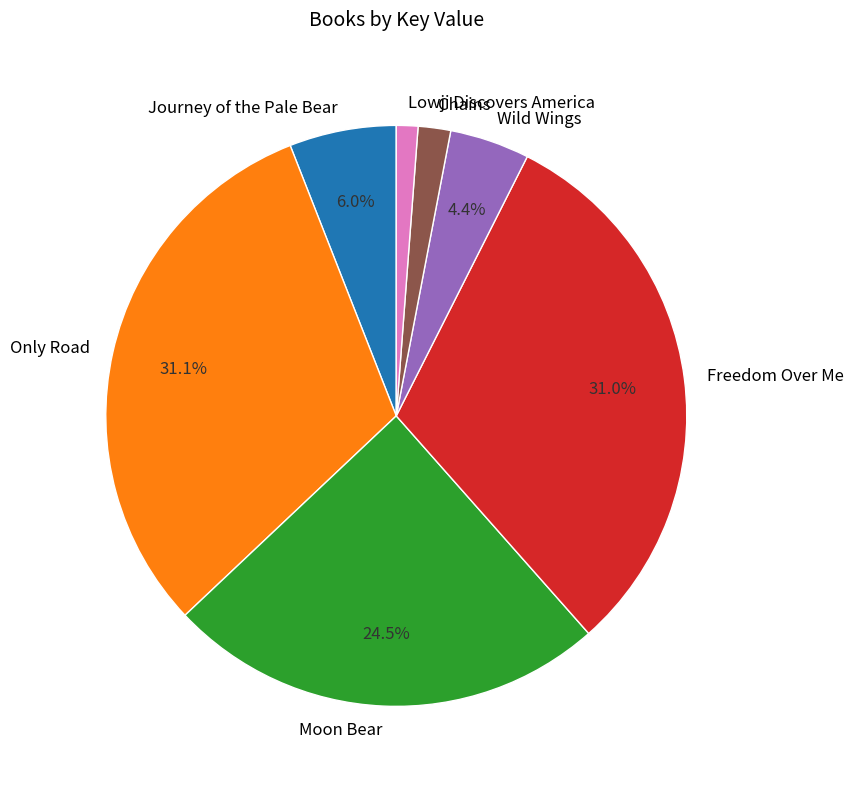

What percentage is NOT represented by Freedom Over Me?

69.0%